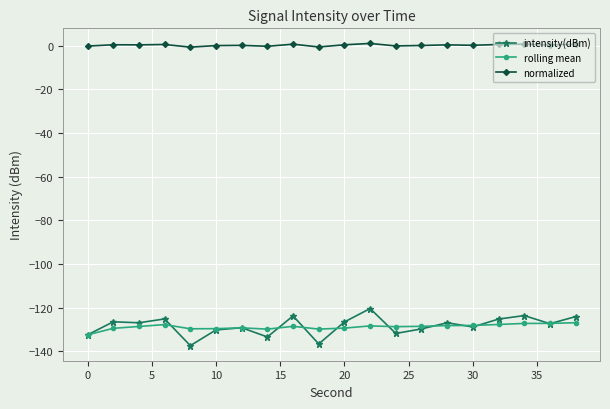

Does the chart display data point markers on the line(s)?

Yes